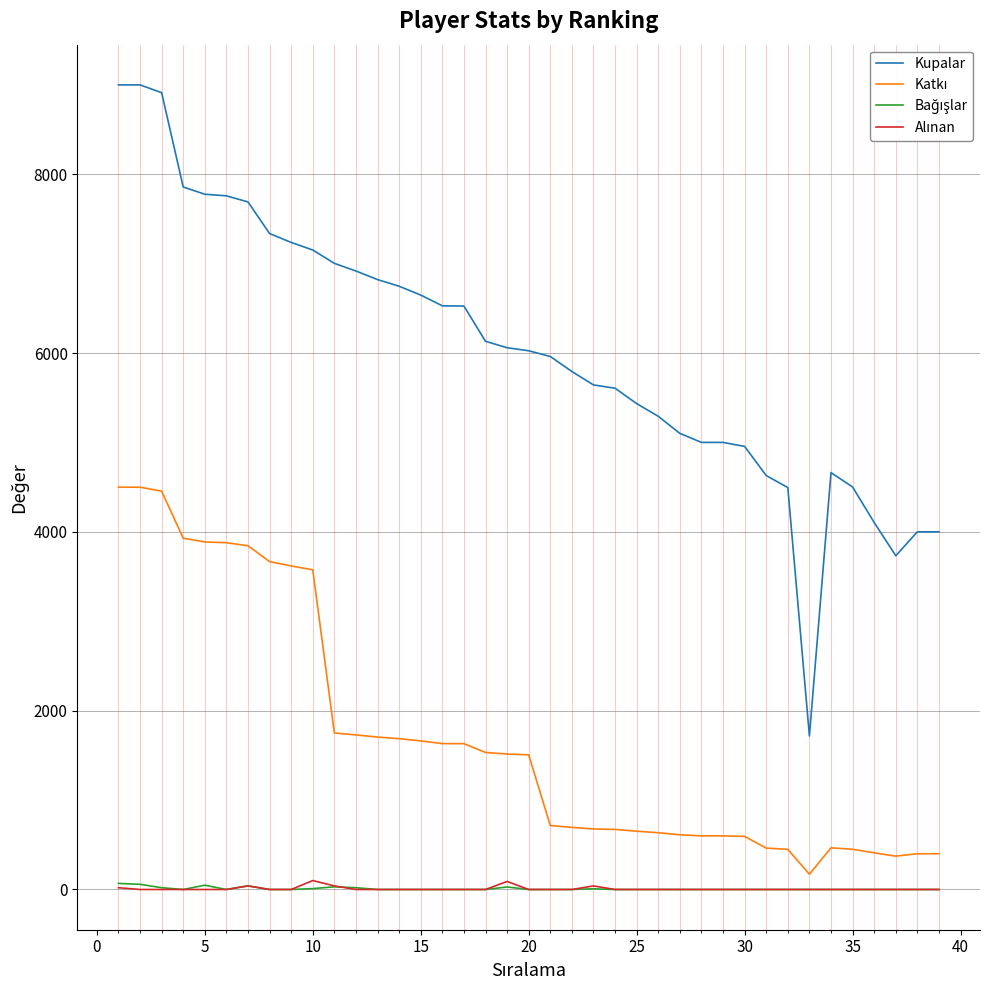

Which series has the largest total across all categories?

Kupalar